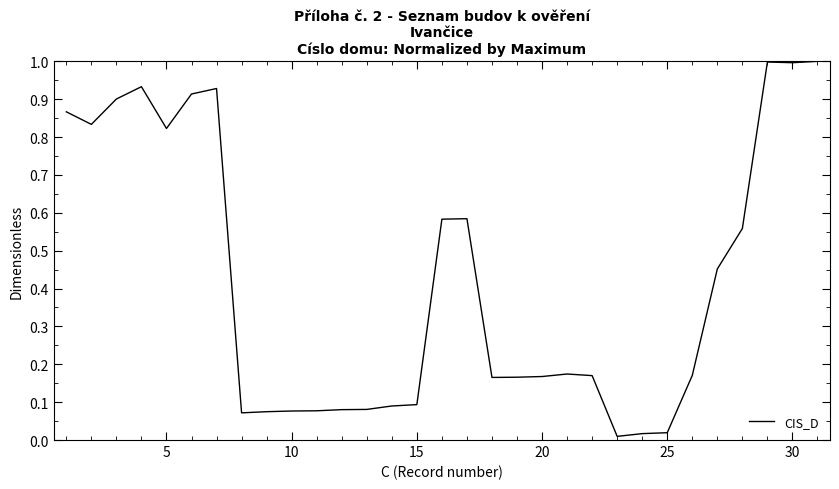

What is the maximum value shown in the chart?

1.0